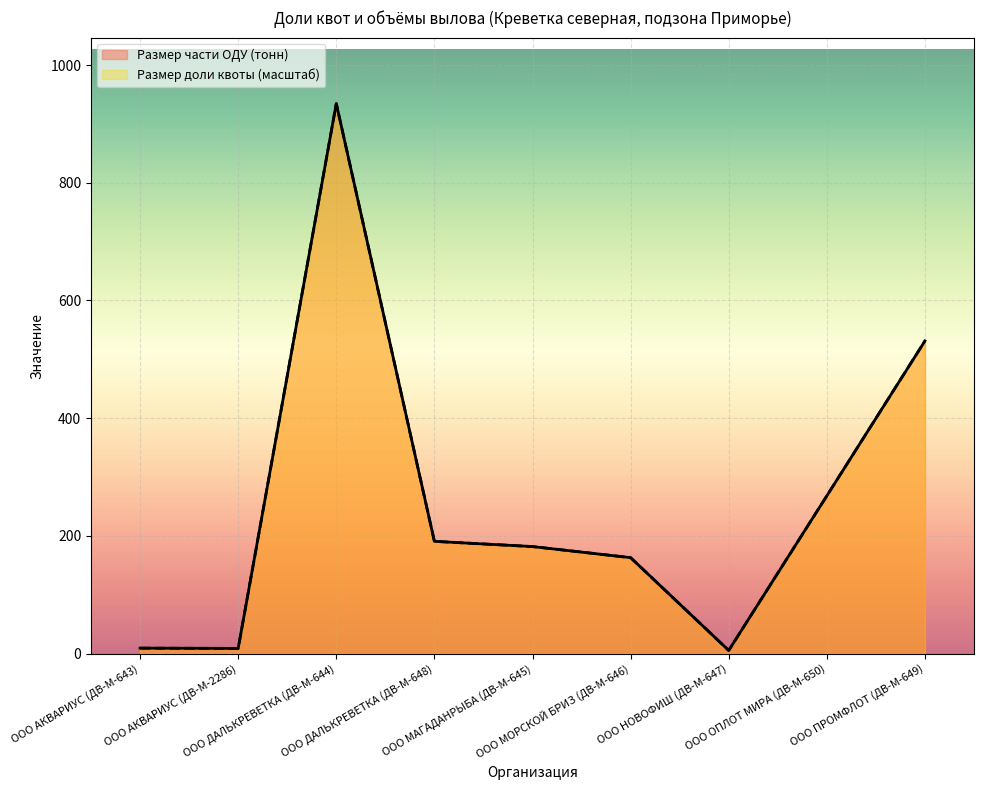

What is the label of the 8th point from the left?

ООО ОПЛОТ МИРА (ДВ-М-650)